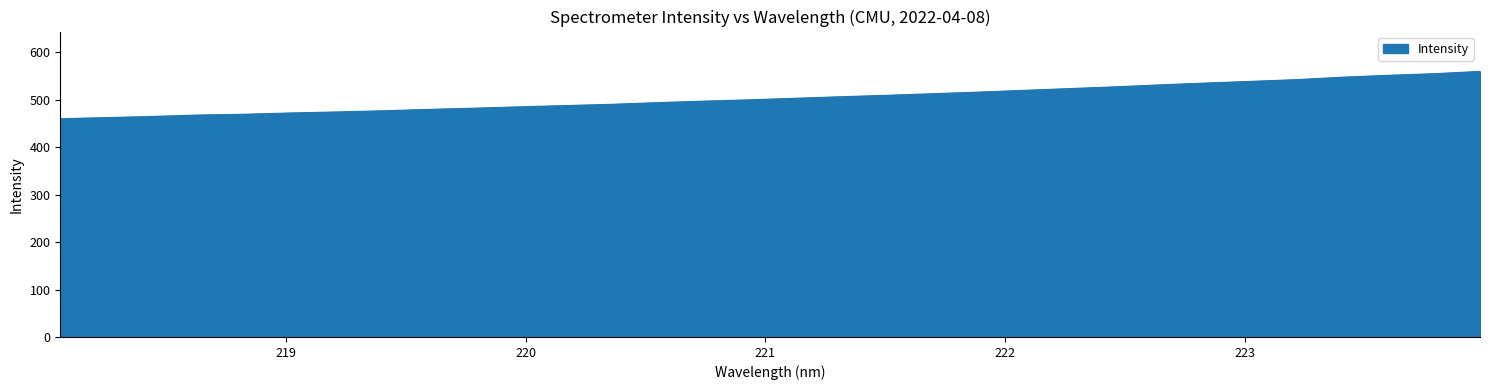

What is the maximum value shown in the chart?

560.0